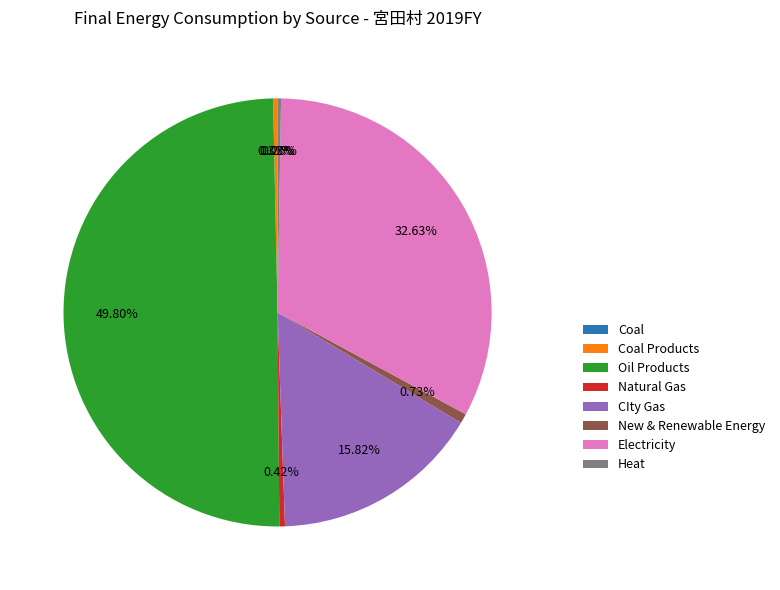

Is it true that New & Renewable Energy is 1% of the pie?

True